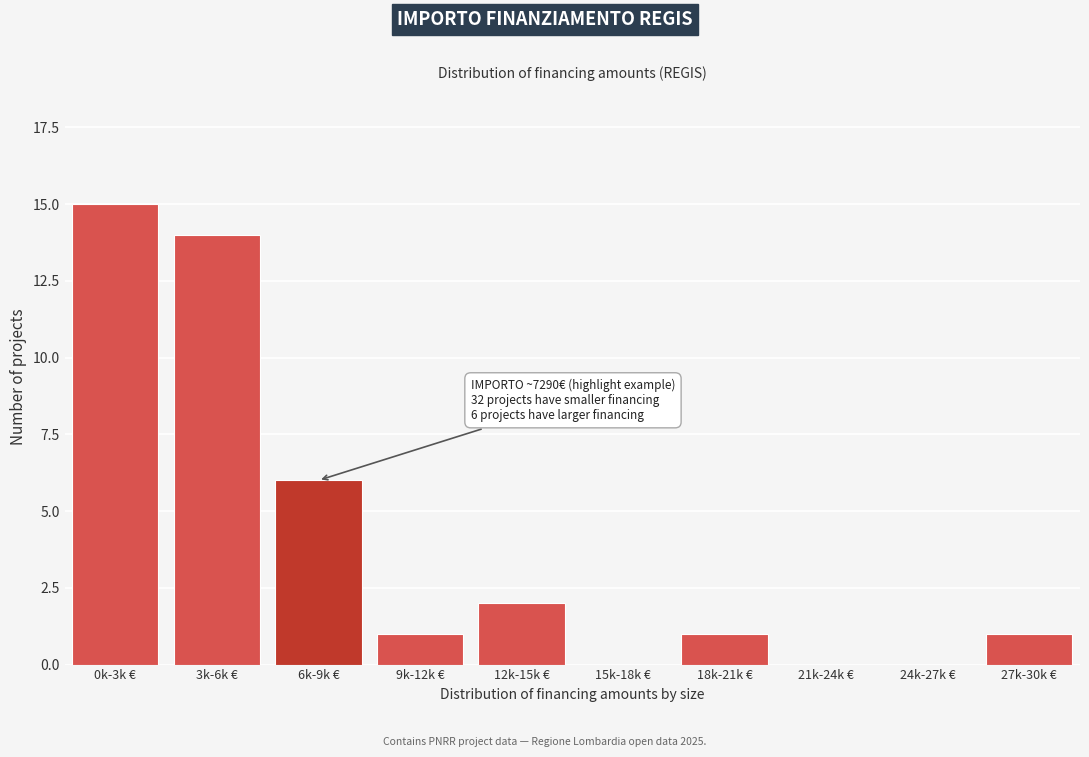

Reading left to right, what are all the values shown in this chart?

0k-3k €=15	3k-6k €=14	6k-9k €=6	9k-12k €=1	12k-15k €=2	15k-18k €=0	18k-21k €=1	21k-24k €=0	24k-27k €=0	27k-30k €=1